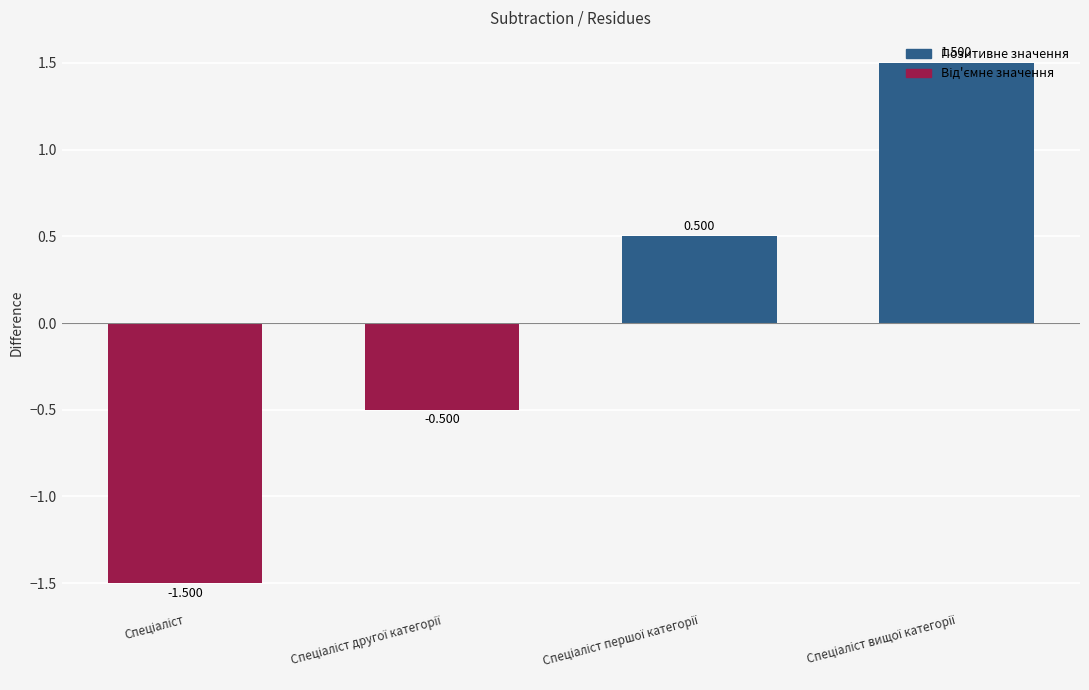

Which has a higher value, Спеціаліст другої категорії or Спеціаліст першої категорії?

Спеціаліст першої категорії